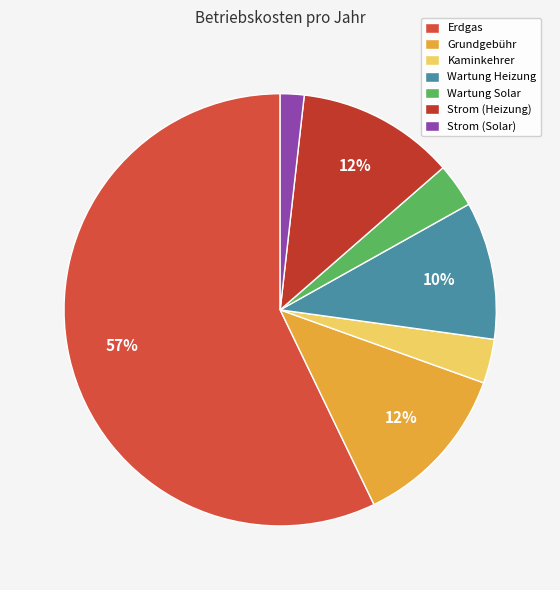

How much of the chart is everything except Grundgebühr?

87.6%